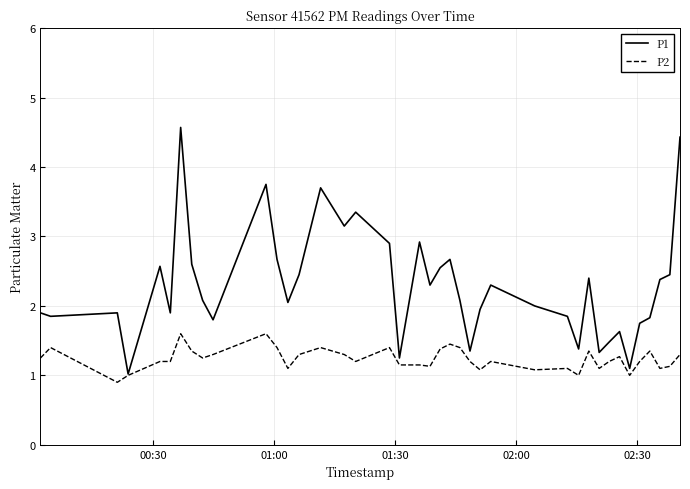

Which series has the largest total across all categories?

P1